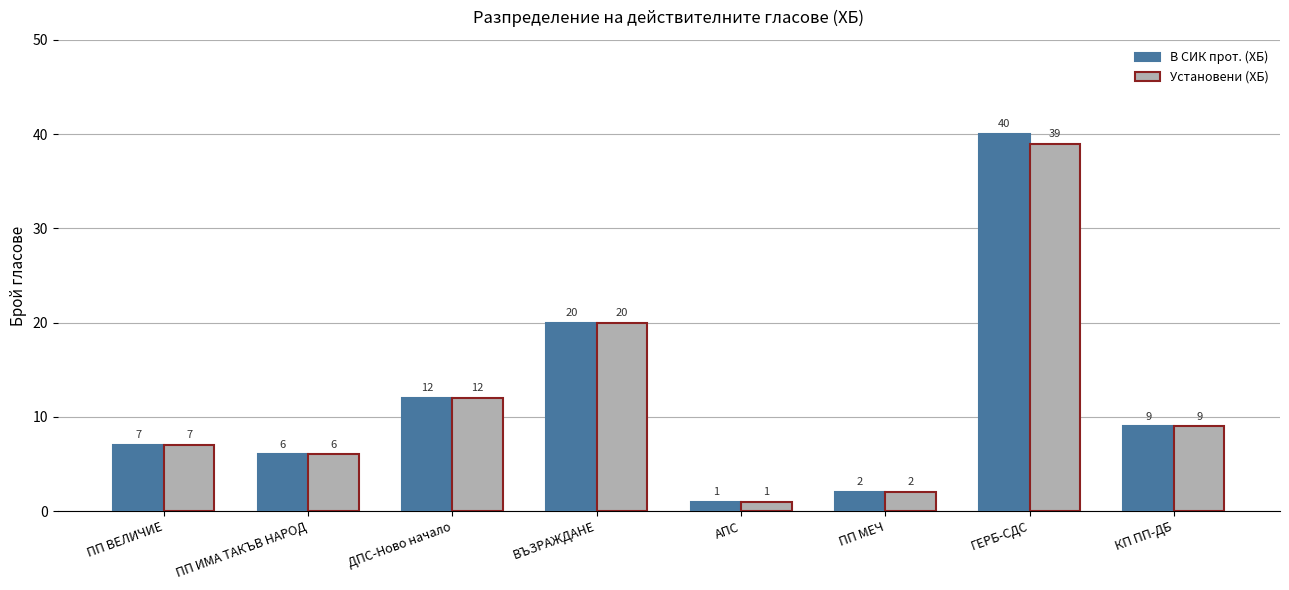

Rank the series by their maximum value, from lowest to highest.

Установени (ХБ), В СИК прот. (ХБ)